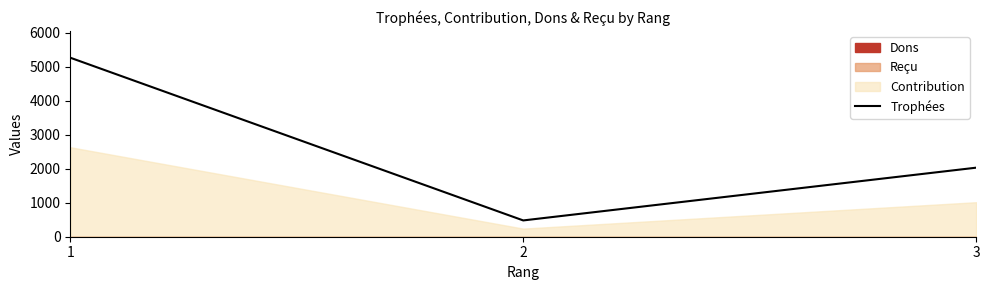

Rank the categories by Trophées value from highest to lowest.

1, 3, 2